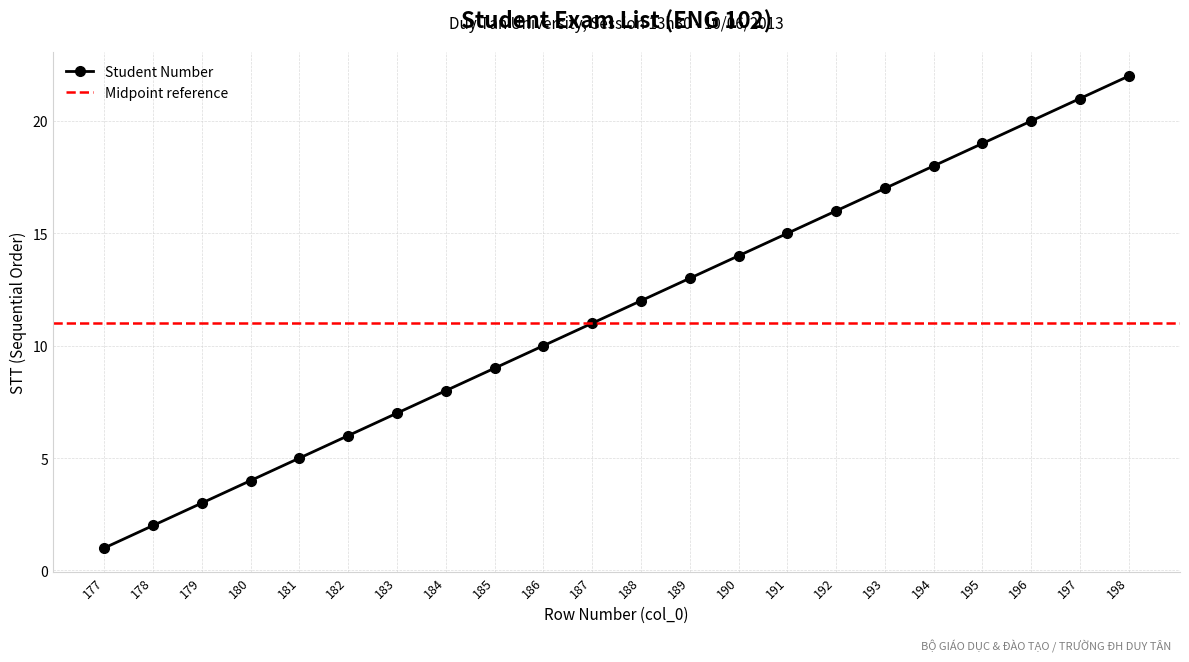

Reading left to right, transcribe all the data shown in this chart.

1	2	3	4	5	6	7	8	9	10	11	12	13	14	15	16	17	18	19	20	21	22